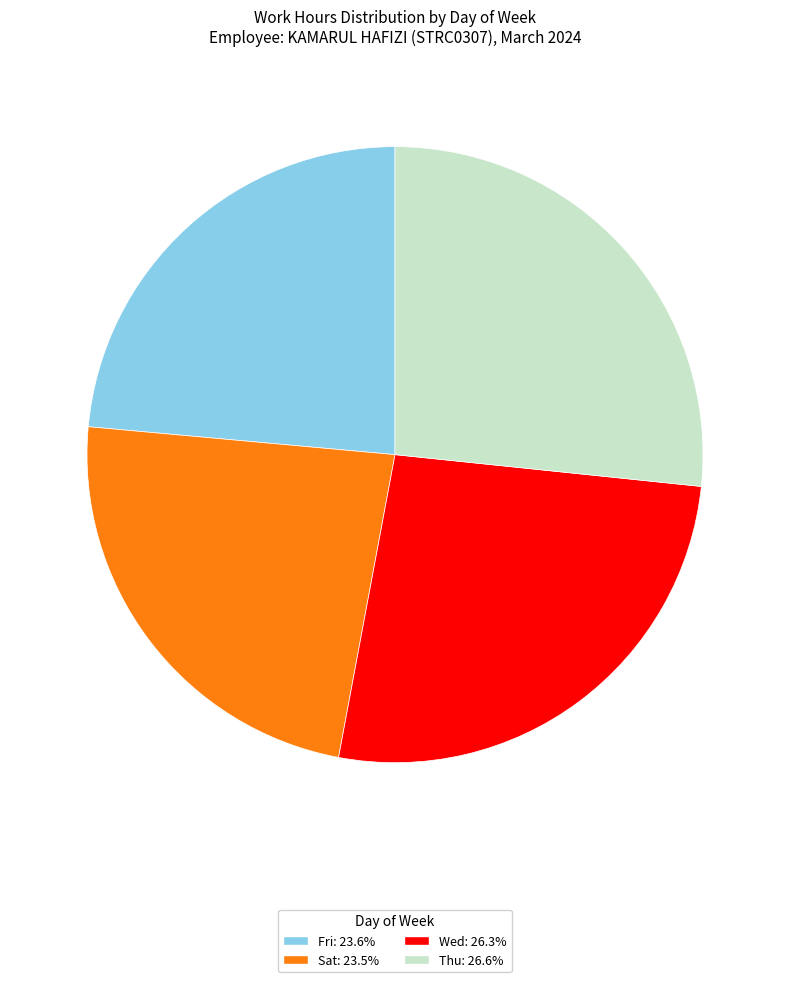

How many segments does this pie chart have?

4